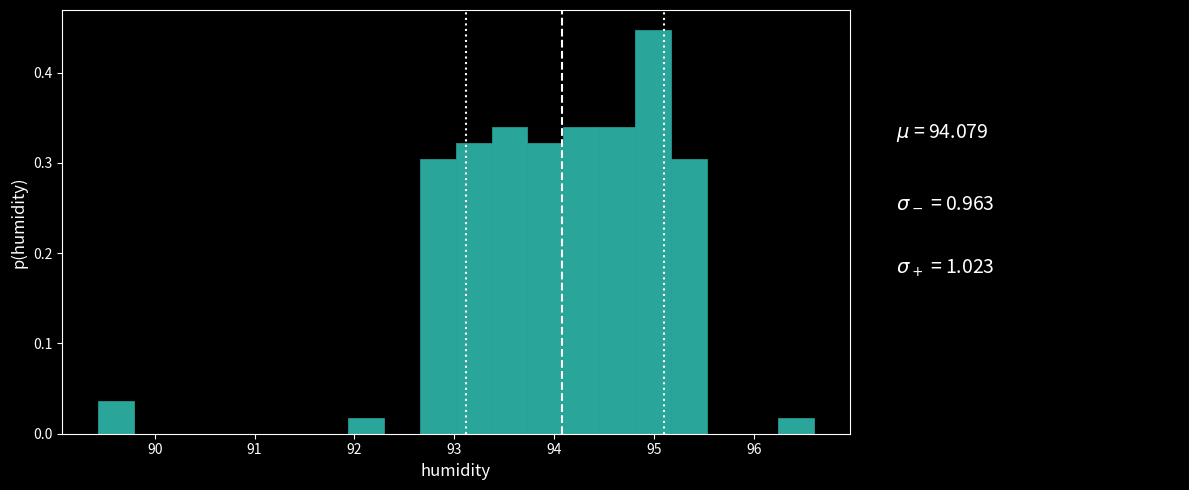

Around what value on the x-axis is the tallest bar? Give the approximate position of its centre, as read against the axis.

95.0